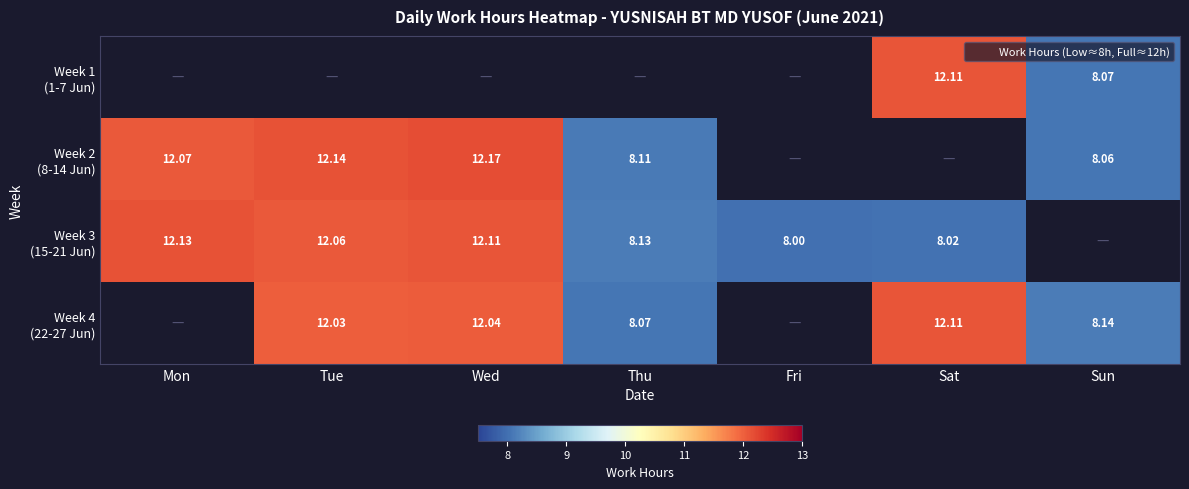

At which label does Week 3 (15-21 Jun) first exceed 12?

Mon